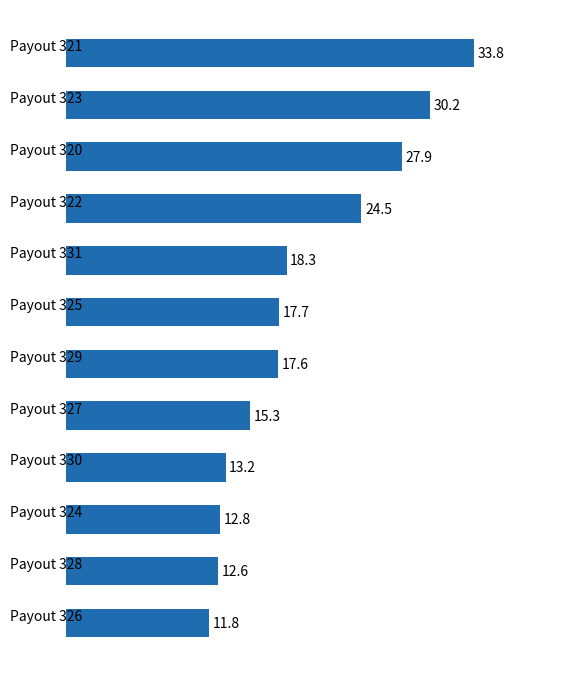

Reading bottom to top, what are all the values shown in this chart?

11.8	12.6	12.8	13.2	15.3	17.6	17.7	18.3	24.5	27.9	30.2	33.8